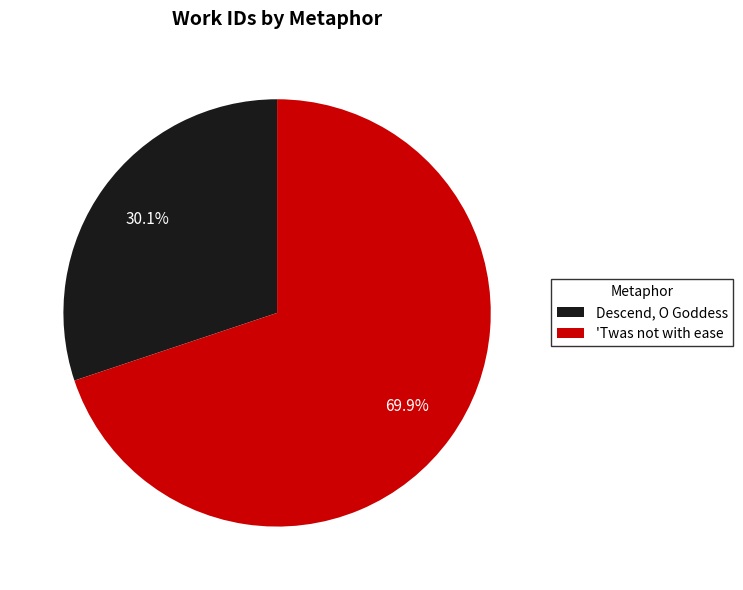

Rank the categories by value from highest to lowest.

'Twas not with ease, Descend, O Goddess